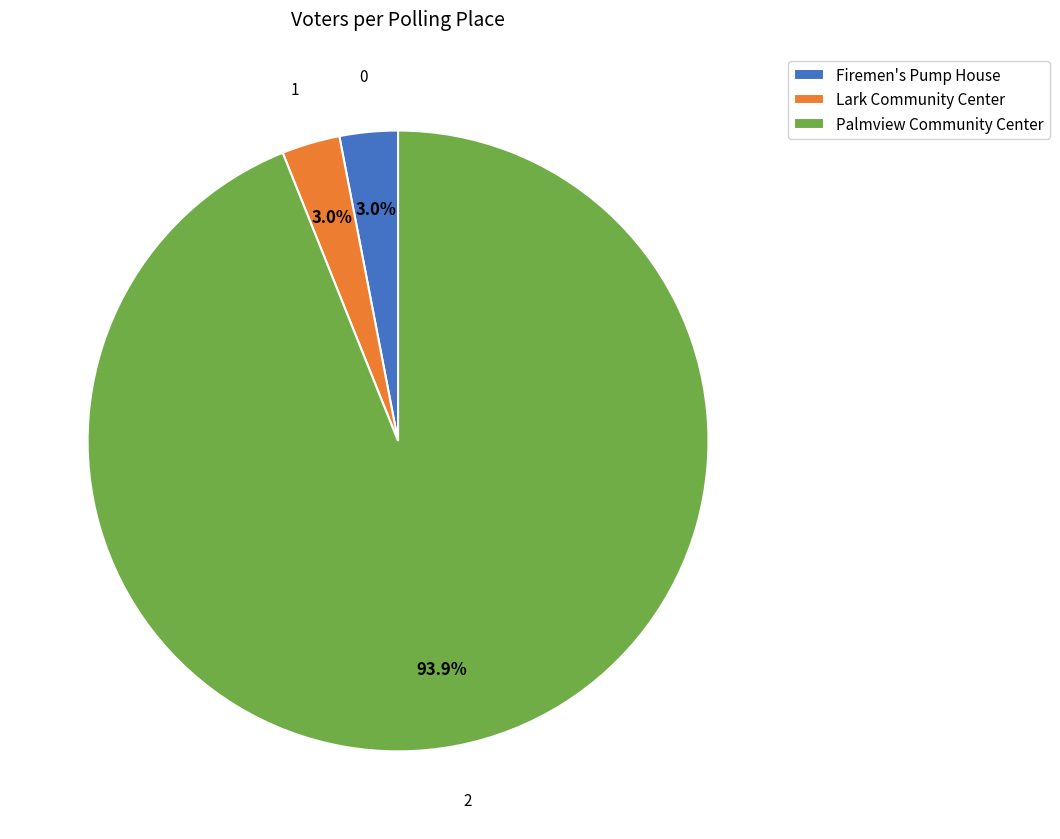

Count the number of slices in the pie.

3